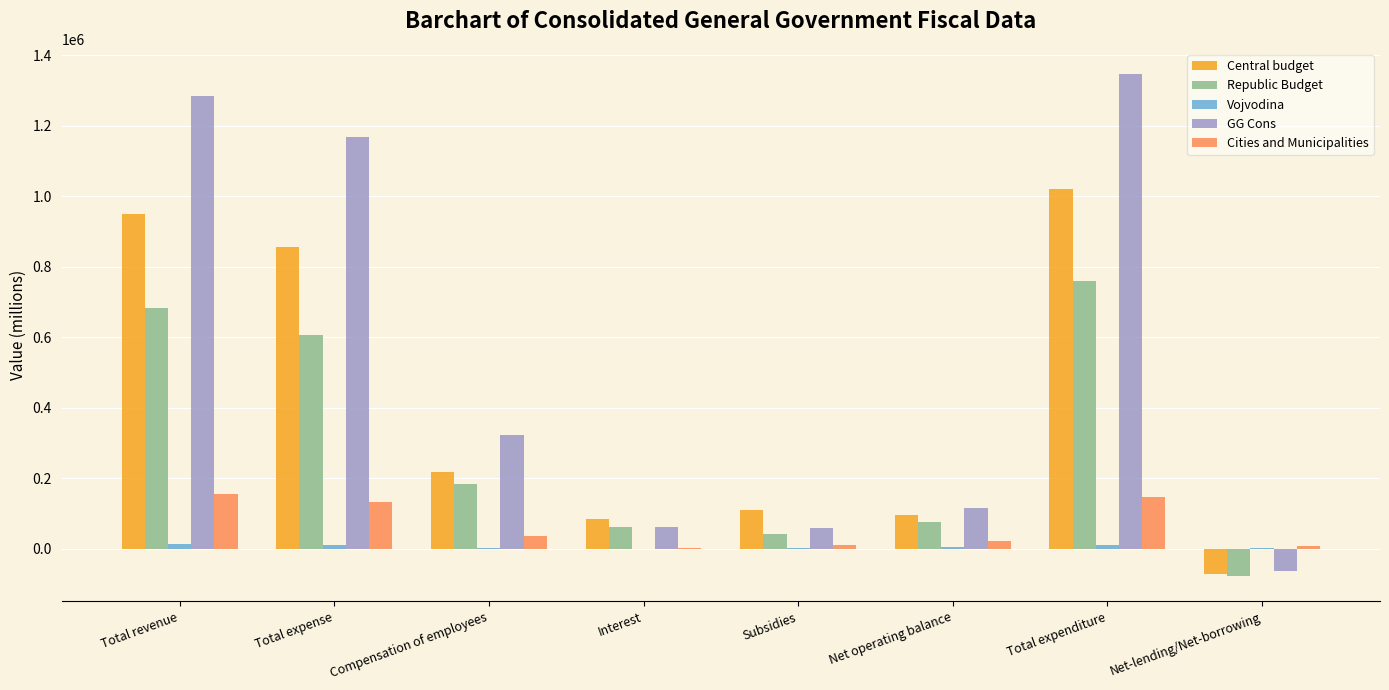

Between Total revenue and Interest, which series saw the biggest shift?

GG Cons